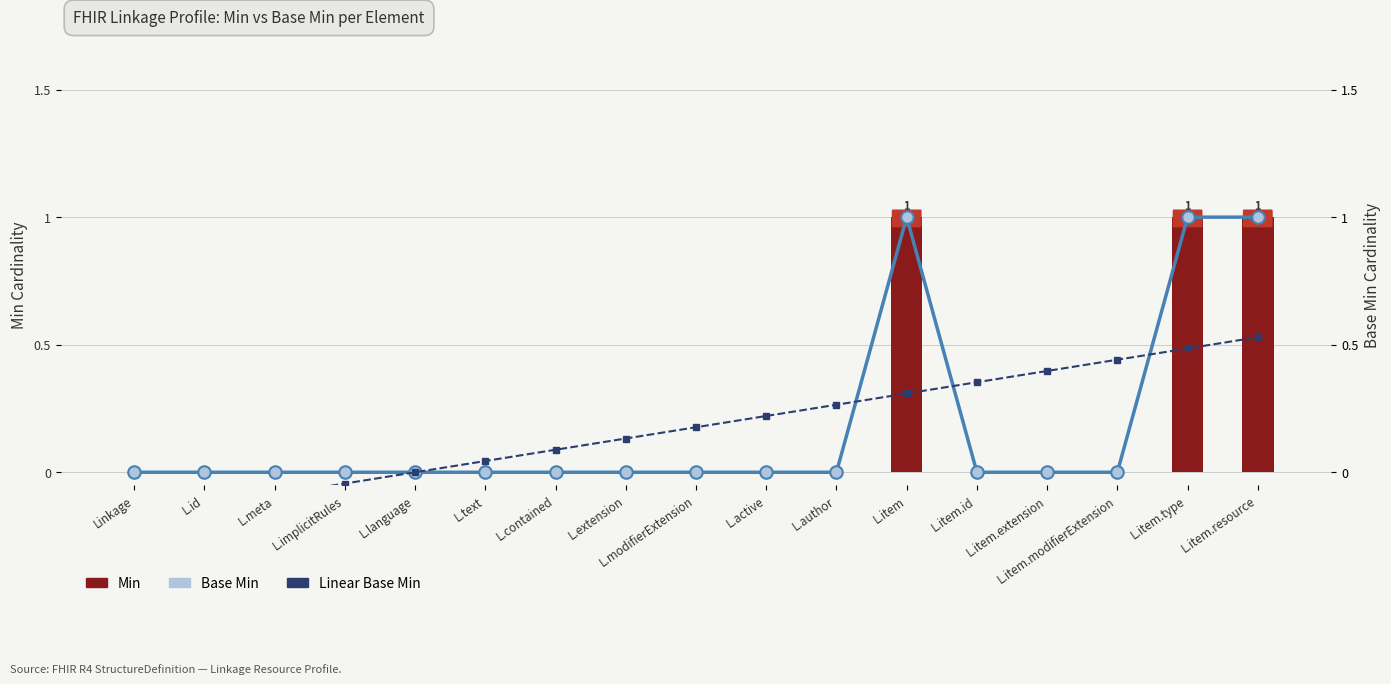

The value of Min at L.item.resource is 1.4. True or false?

False